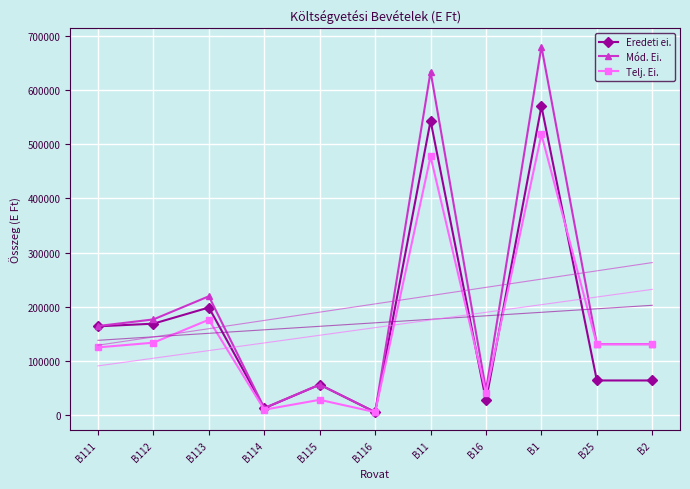

True or false: Eredeti ei. and Telj. Ei. intersect in this chart.

True